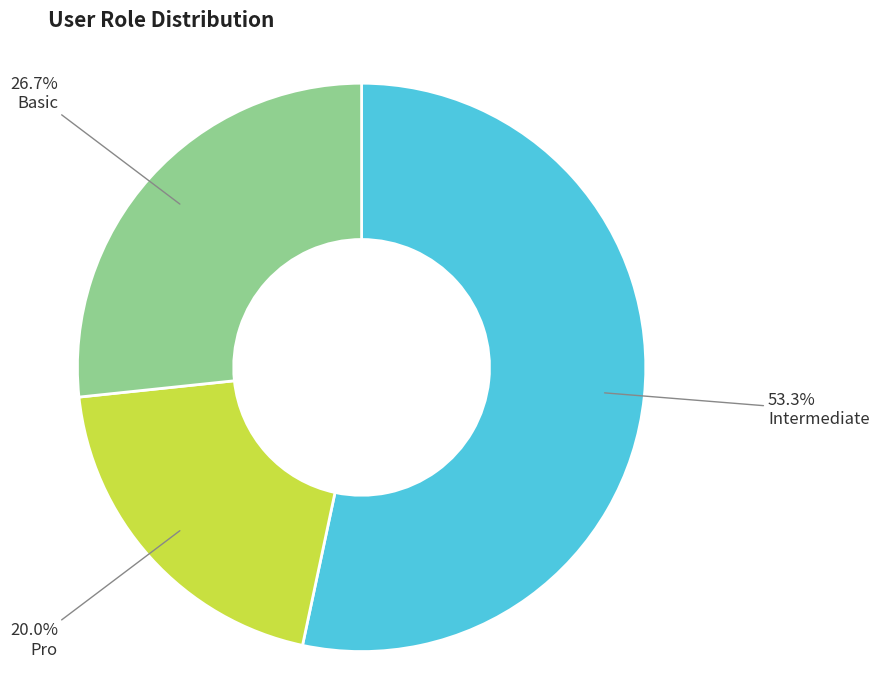

Combined, do Intermediate and Pro account for over 50%?

Yes